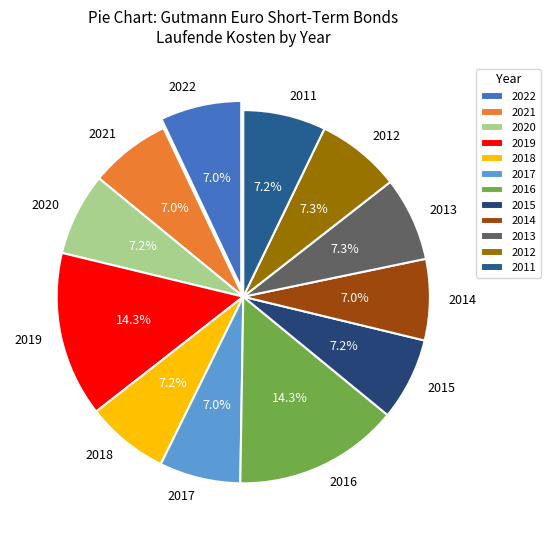

How many segments does this pie chart have?

12